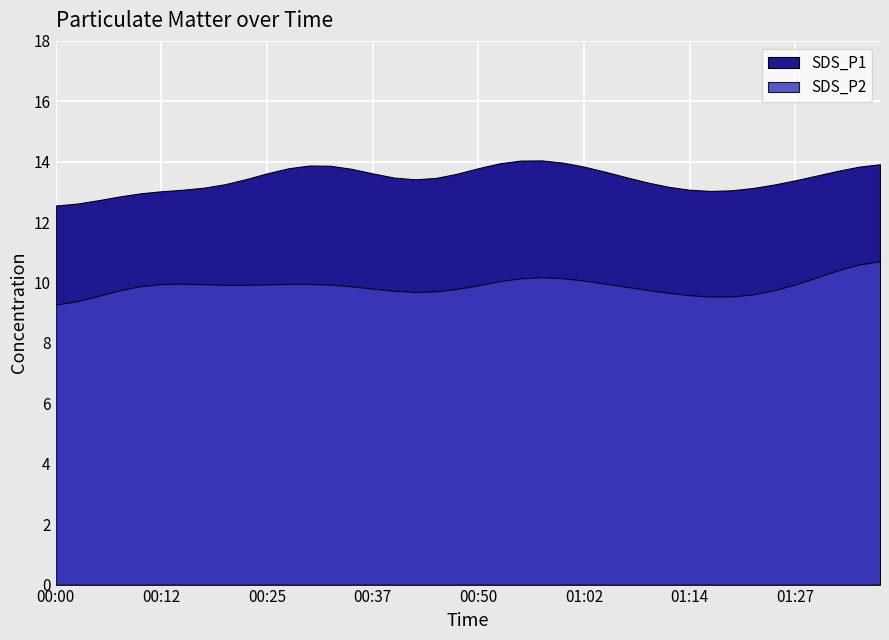

True or false: SDS_P2 and SDS_P1 intersect in this chart.

False